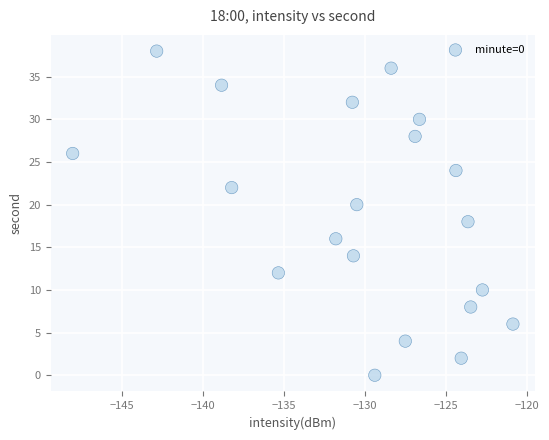

What is the range of Y values (max minus min)?

38